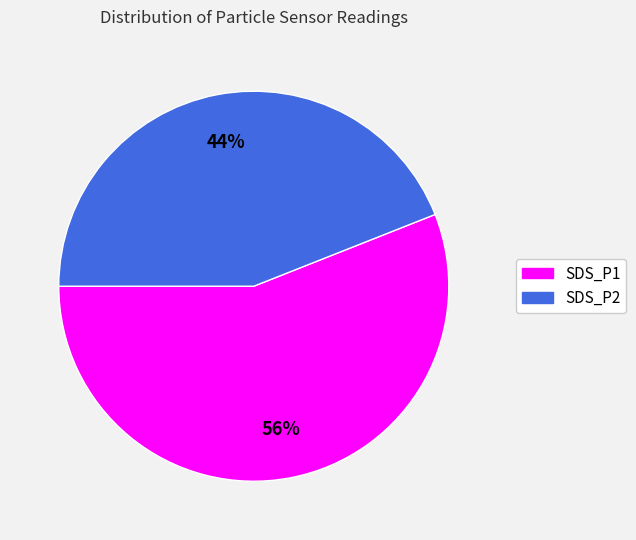

Is it true that SDS_P1 is 42% of the pie?

False